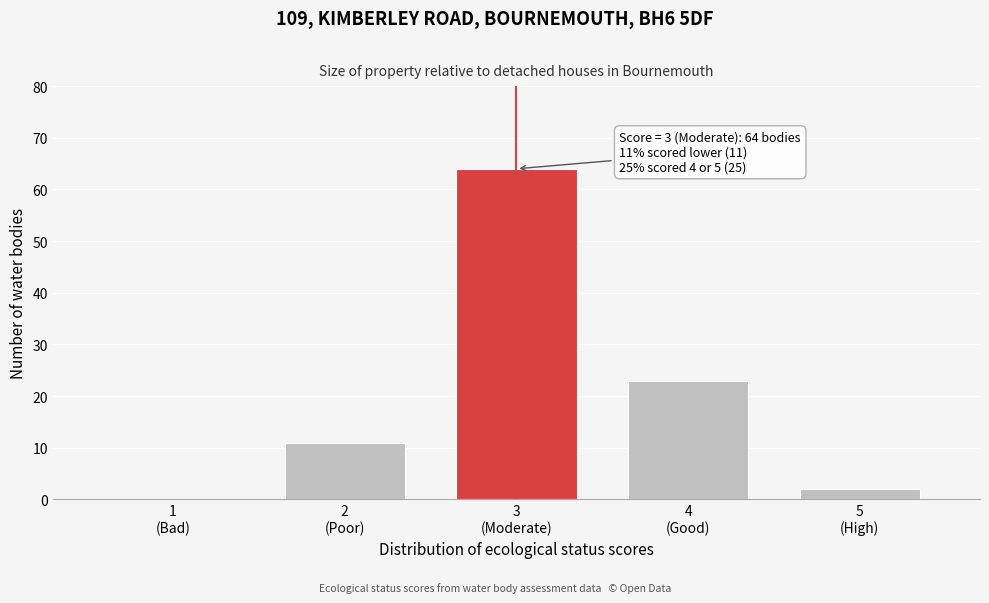

What is the sum of all values?

100